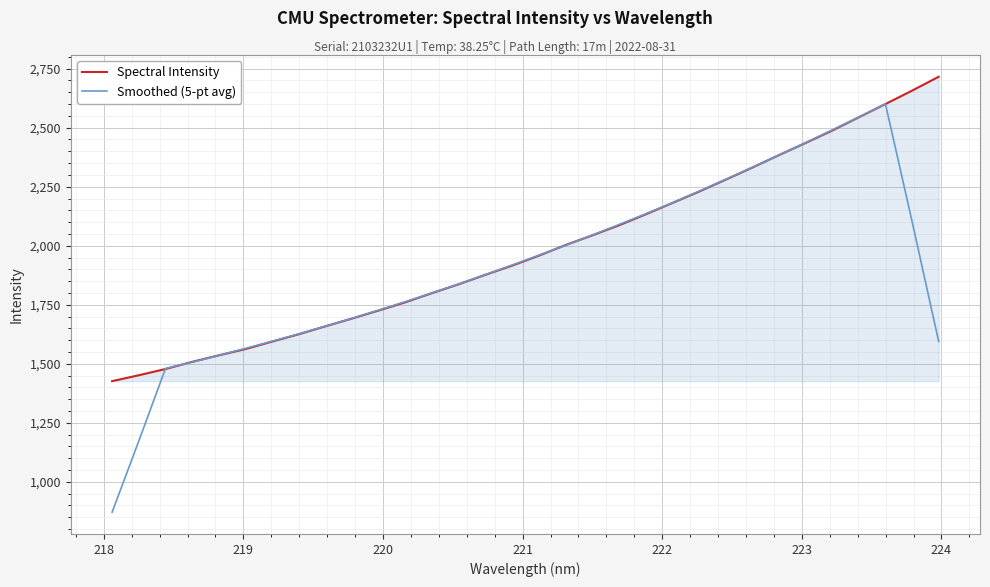

Which series has the widest spread of values?

Smoothed (5-pt avg)